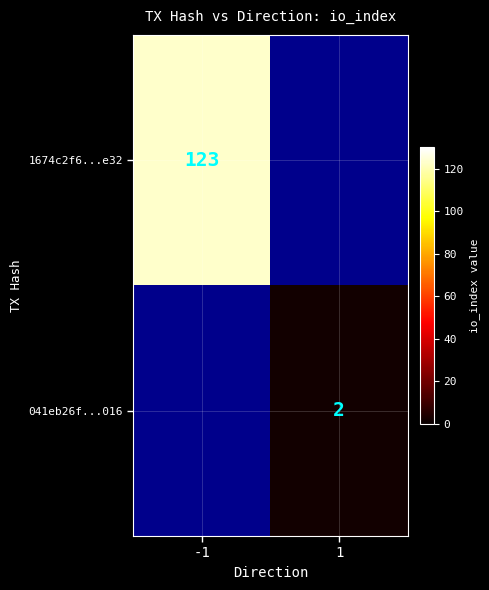

The value of 041eb26f...016 at 1 is 1. True or false?

False